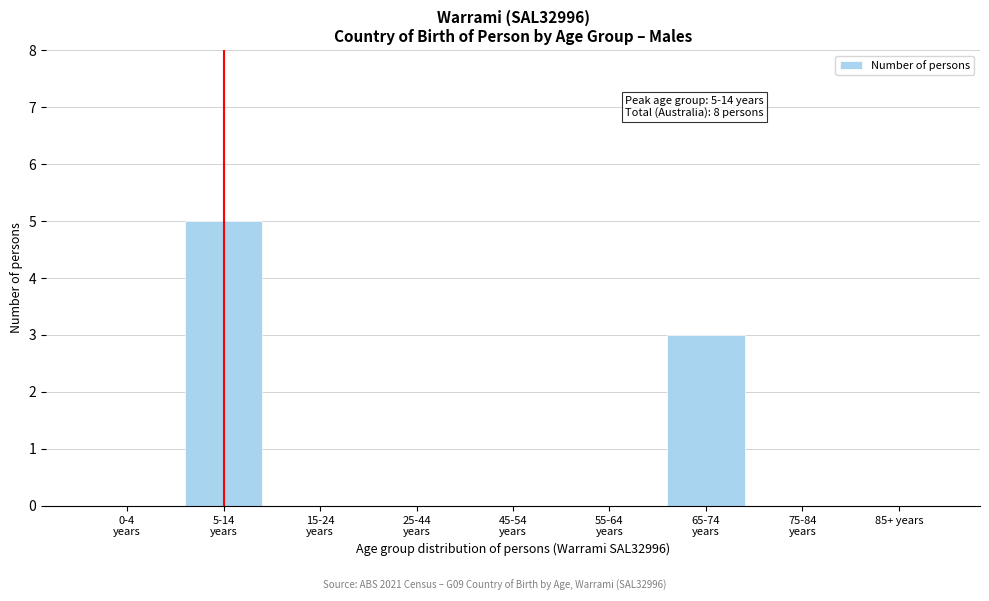

The chart shows a value of -3 at 85+ years. True or false?

False